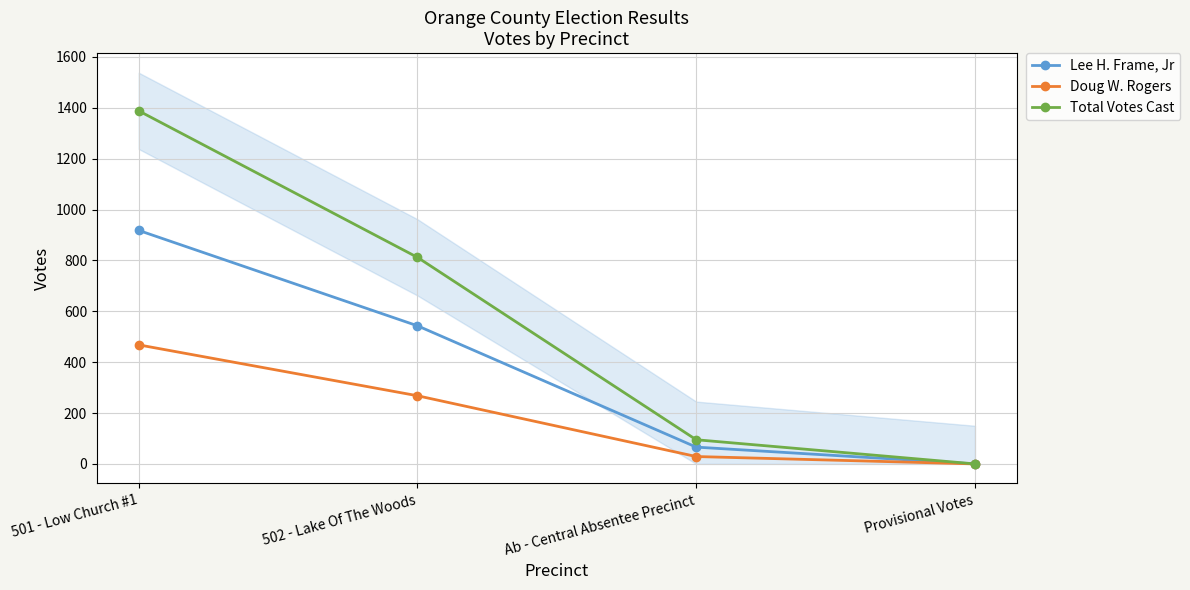

Between Ab - Central Absentee Precinct and Provisional Votes, which is larger?

Ab - Central Absentee Precinct